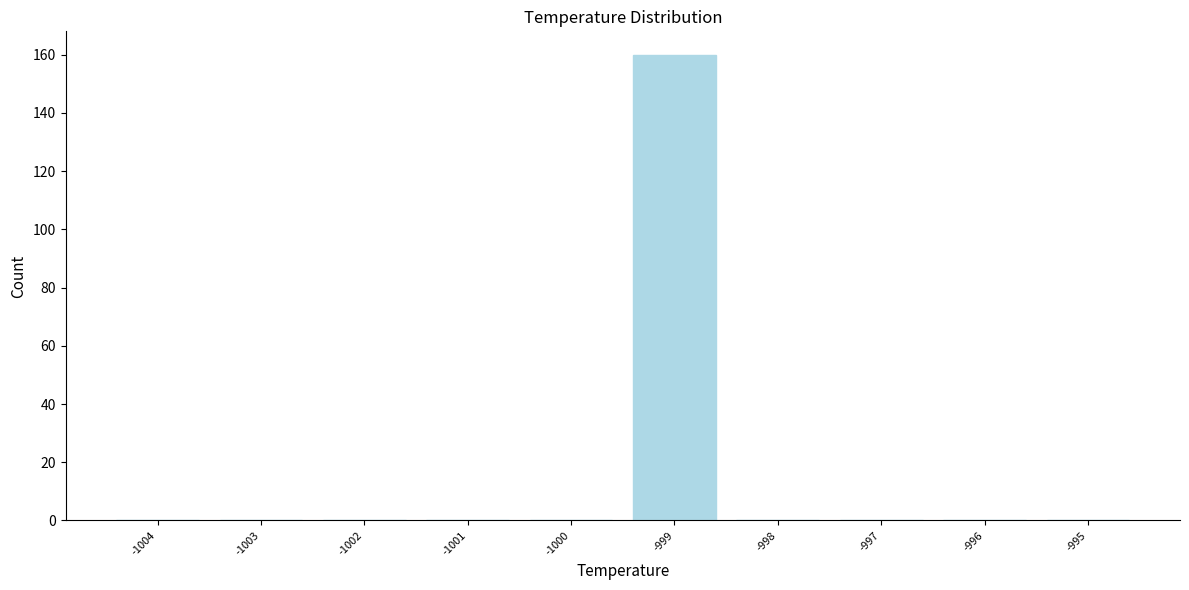

Reading left to right, list every bar in this chart as the range it spans on the x-axis followed by its height. The values are not printed on the chart, so give them approximately, as read against the axis.

-1004.5 to -1003.5: 0
-1003.5 to -1002.5: 0
-1002.5 to -1001.5: 0
-1001.5 to -1000.5: 0
-1000.5 to -999.5: 0
-999.5 to -998.5: 160
-998.5 to -997.5: 0
-997.5 to -996.5: 0
-996.5 to -995.5: 0
-995.5 to -994.5: 0